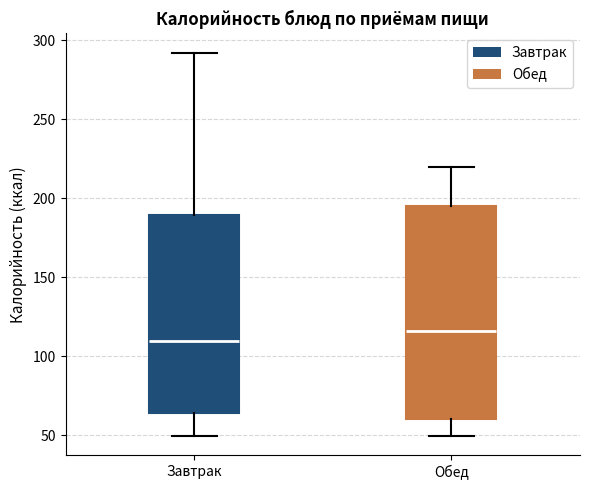

Which box is the tallest, from its lower edge to its upper edge?

Обед